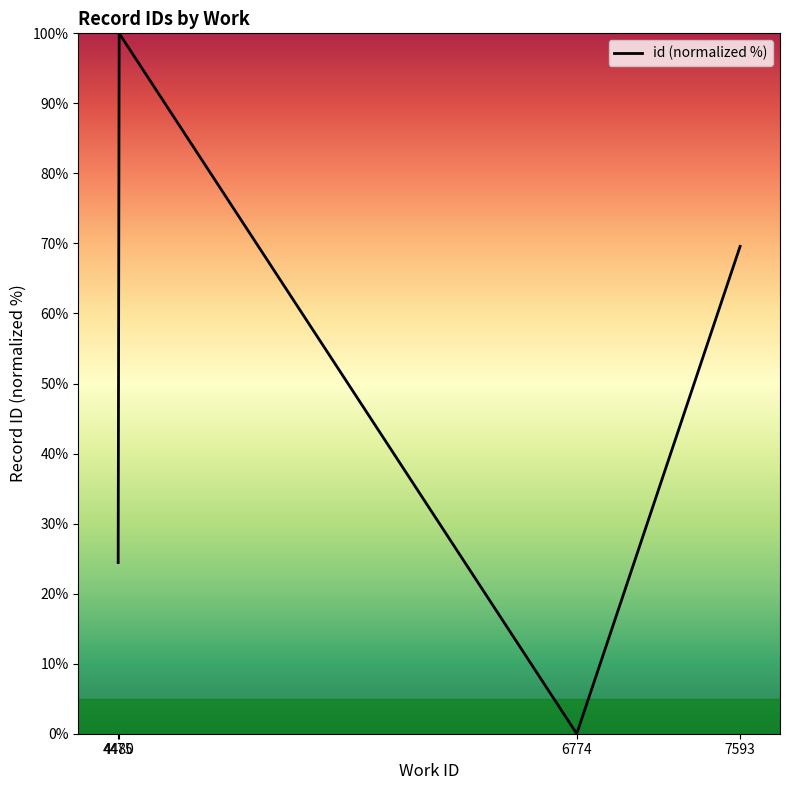

How many values are above zero?

3